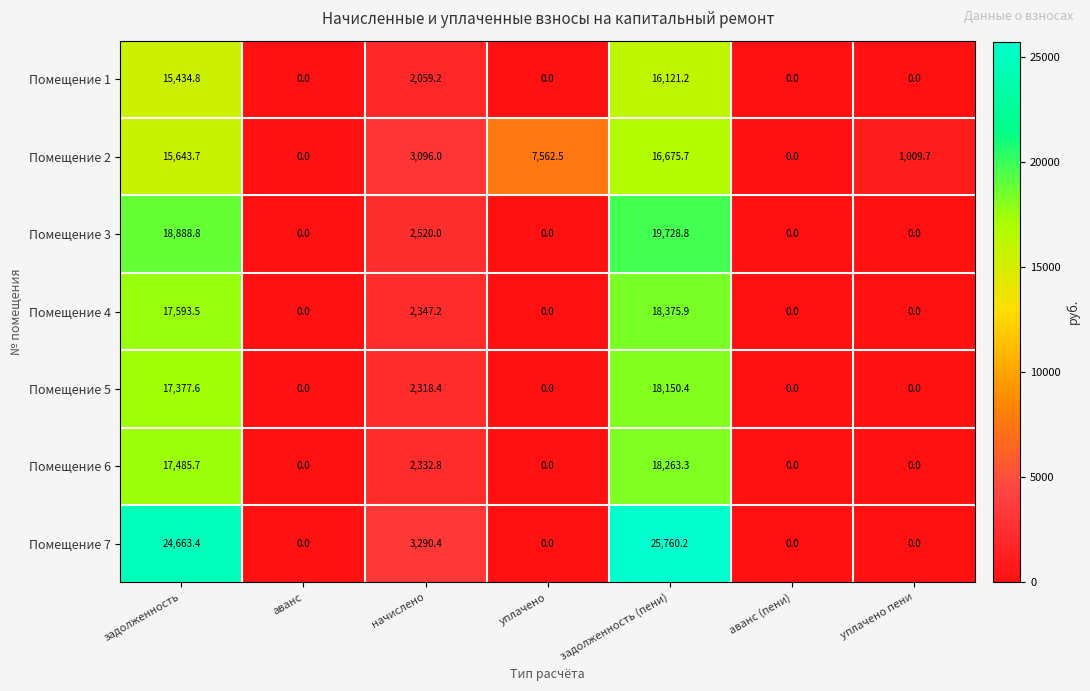

Between аванс and начислено, which series saw the biggest shift?

Помещение 7